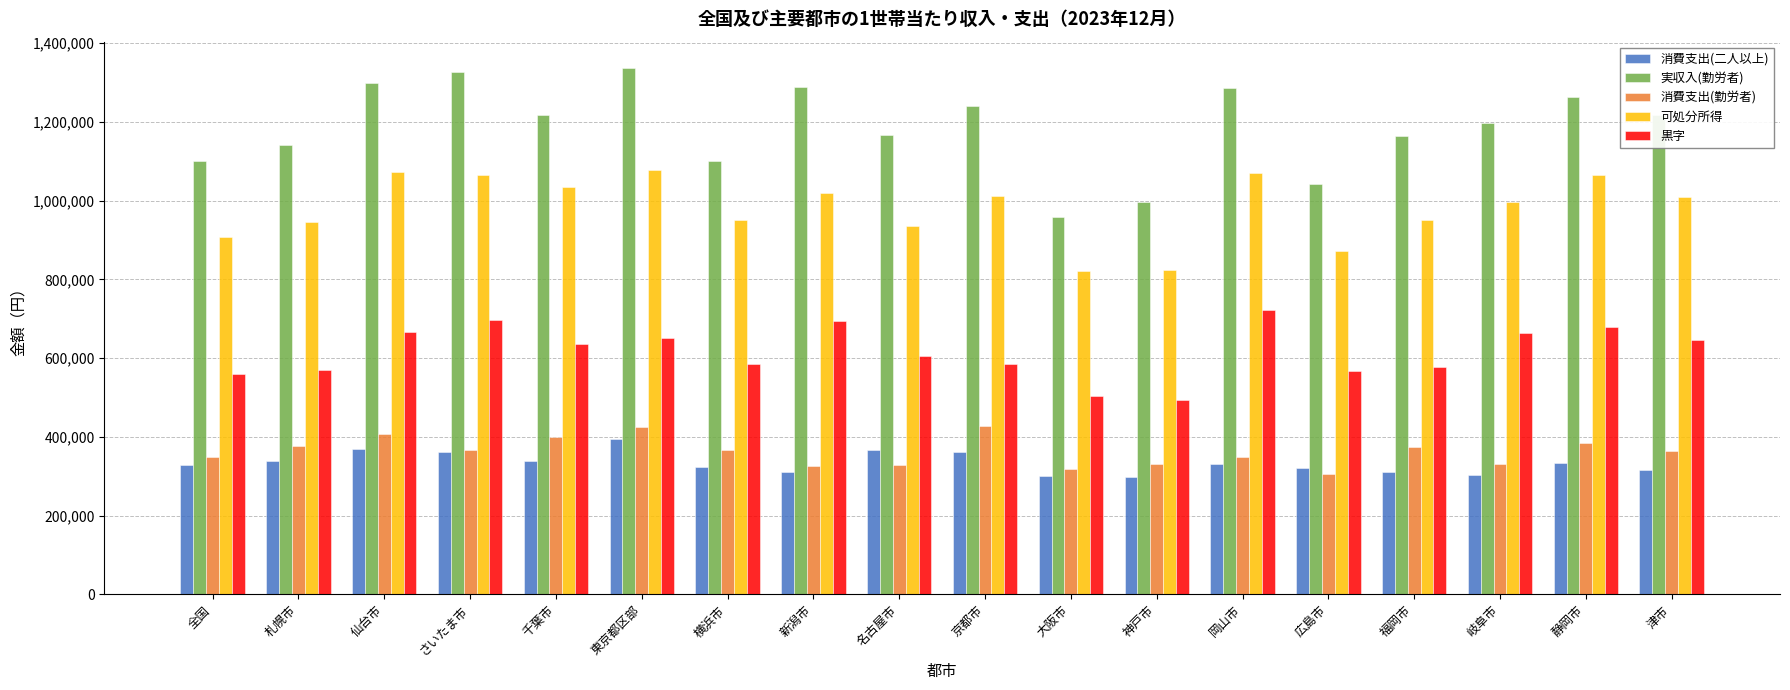

Which series has the widest spread of values?

実収入(勤労者)